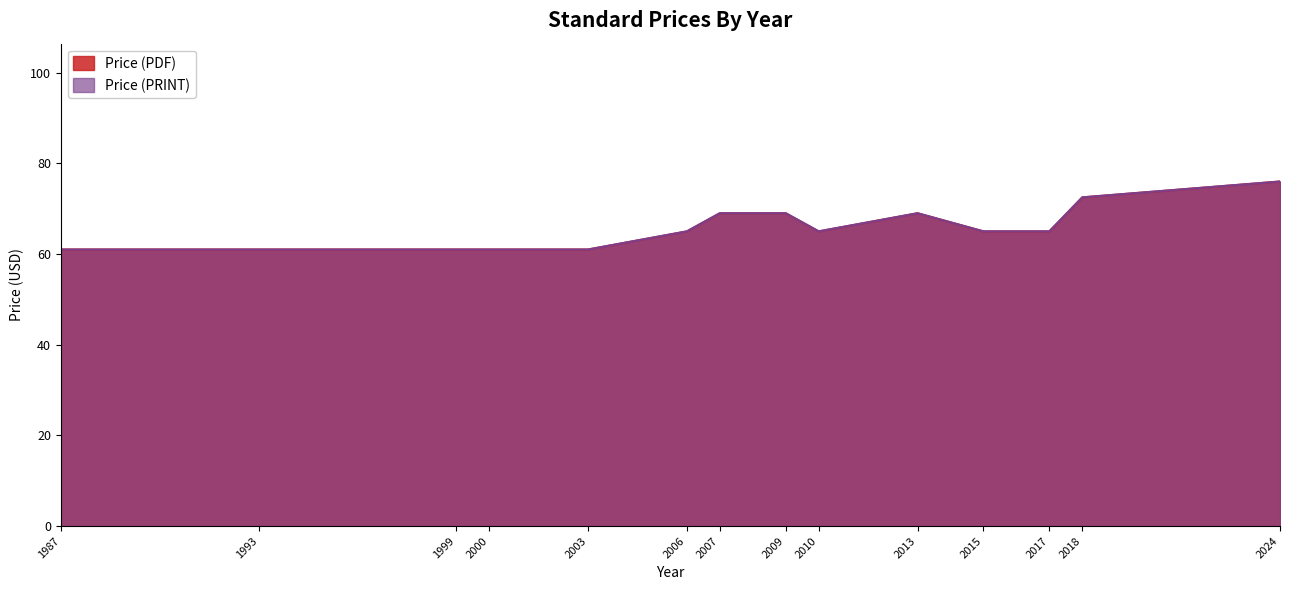

True or false: Price (PDF) has more than 2 points higher than both neighbors.

False